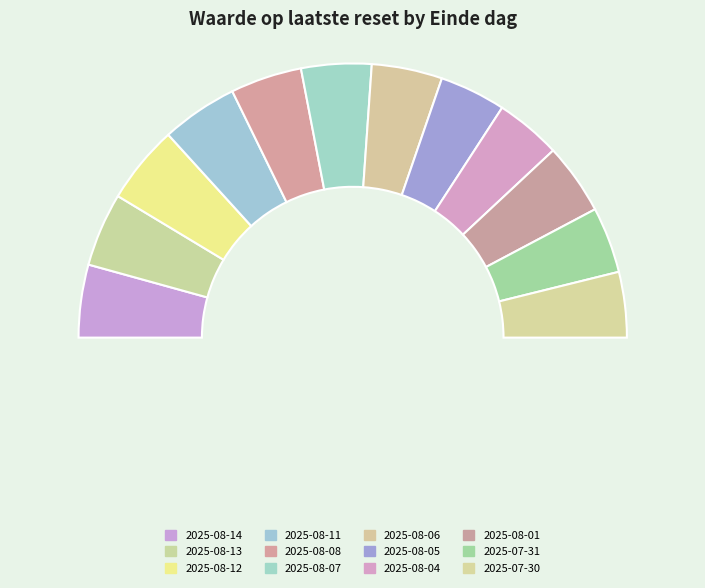

How many slices are in this pie chart?

12